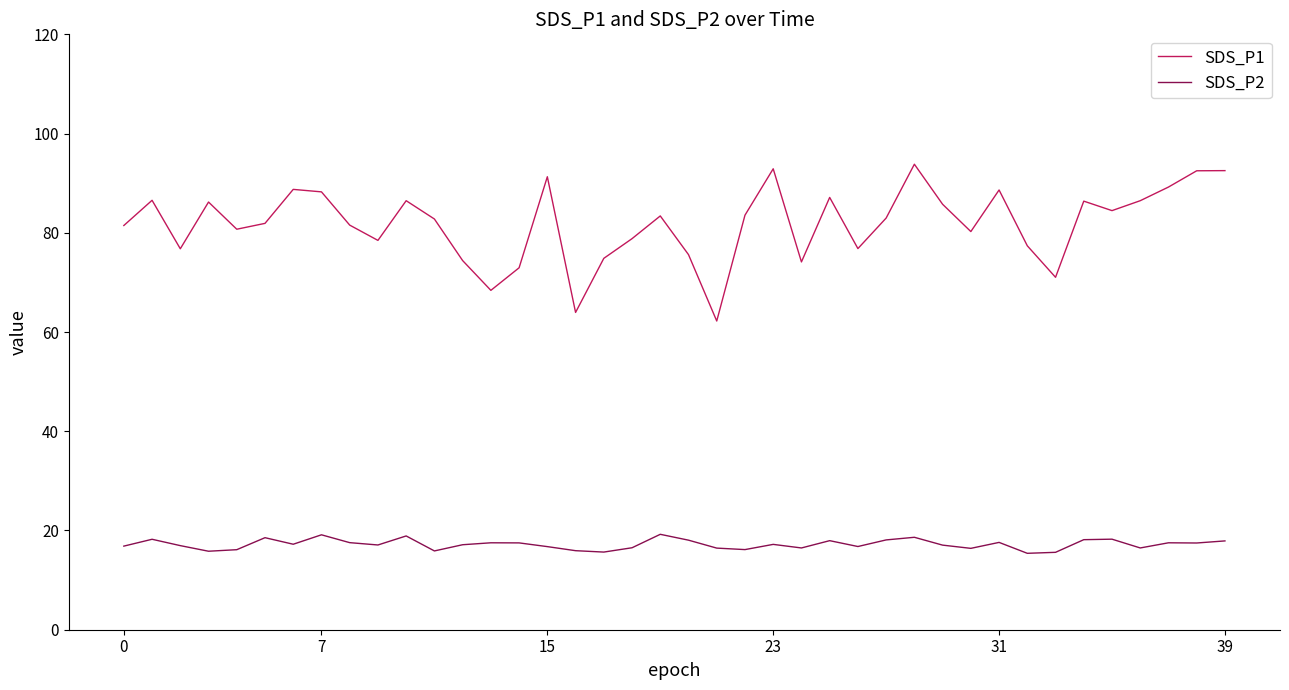

How many lines are shown in the chart?

2